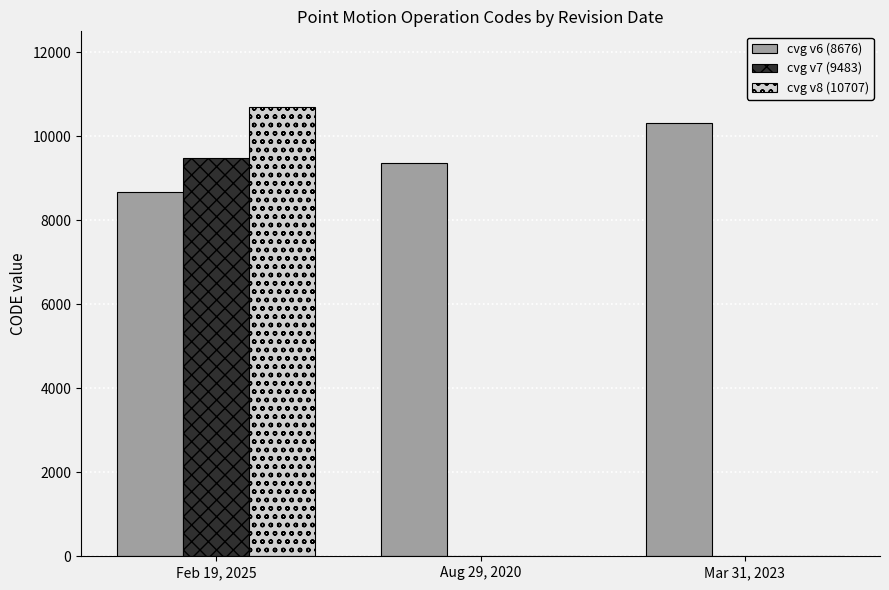

The cvg v8 (10707) series shows 4250 at Aug 29, 2020. True or false?

False